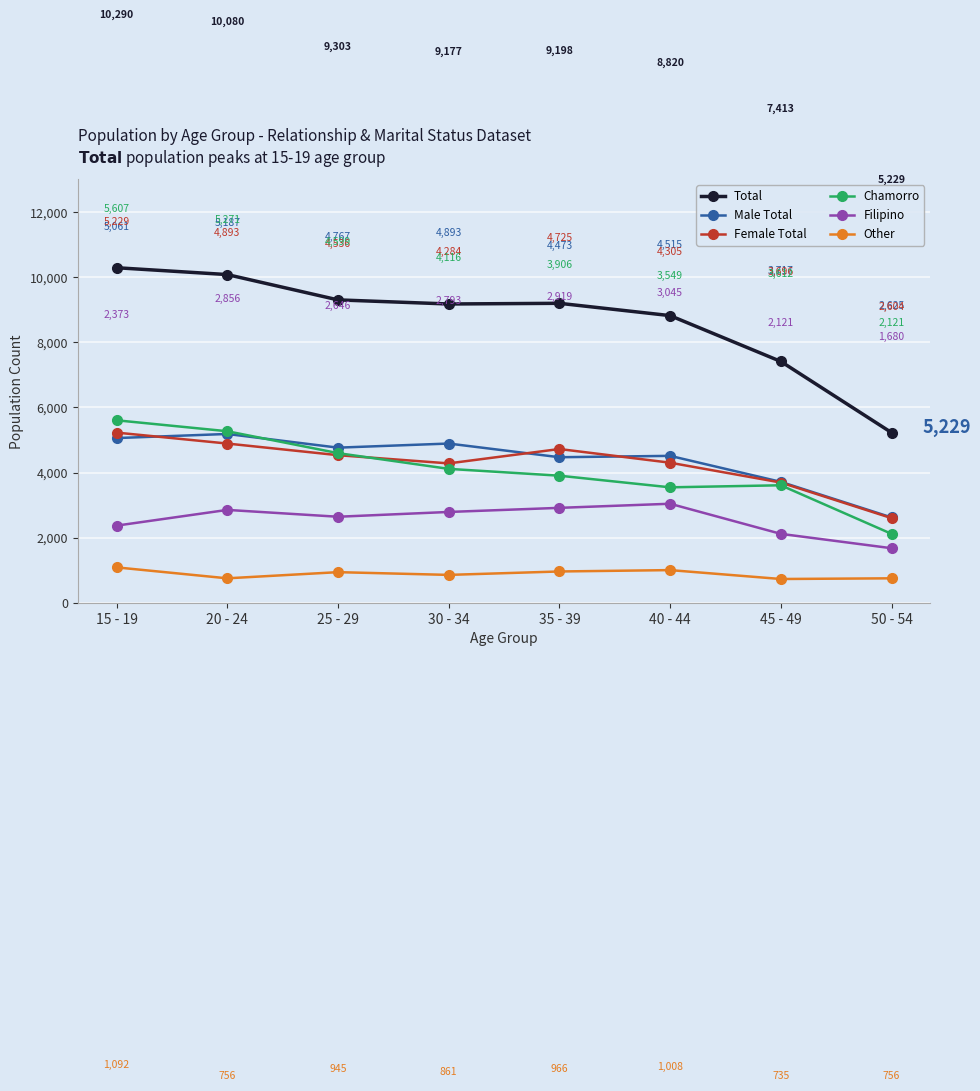

What are all the series names shown in the legend?

Total, Male Total, Female Total, Chamorro, Filipino, Other